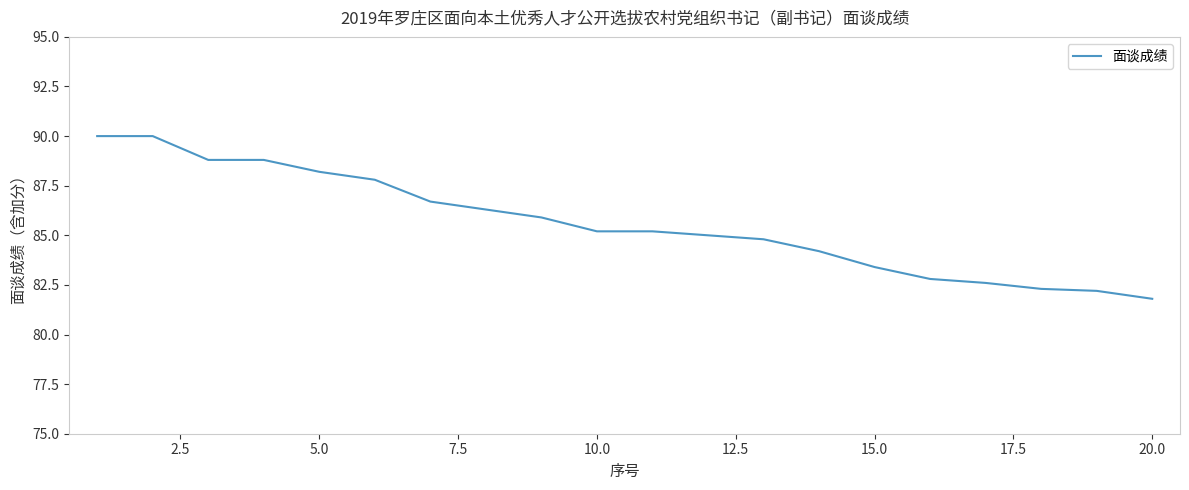

What is the smallest value displayed?

81.8